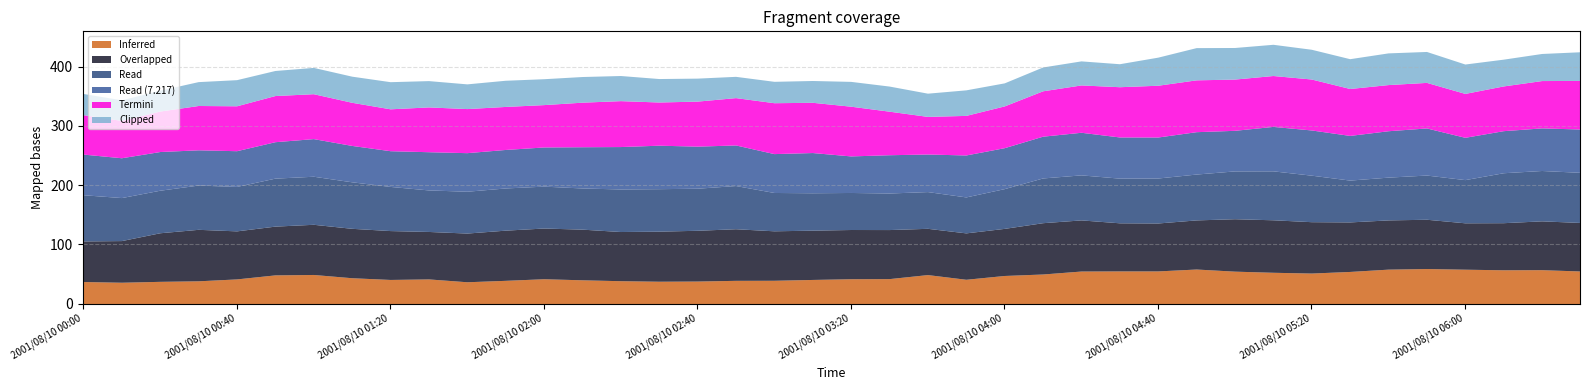

Which has a higher value, 2001/08/10 04:30 or 2001/08/10 00:20?

2001/08/10 04:30